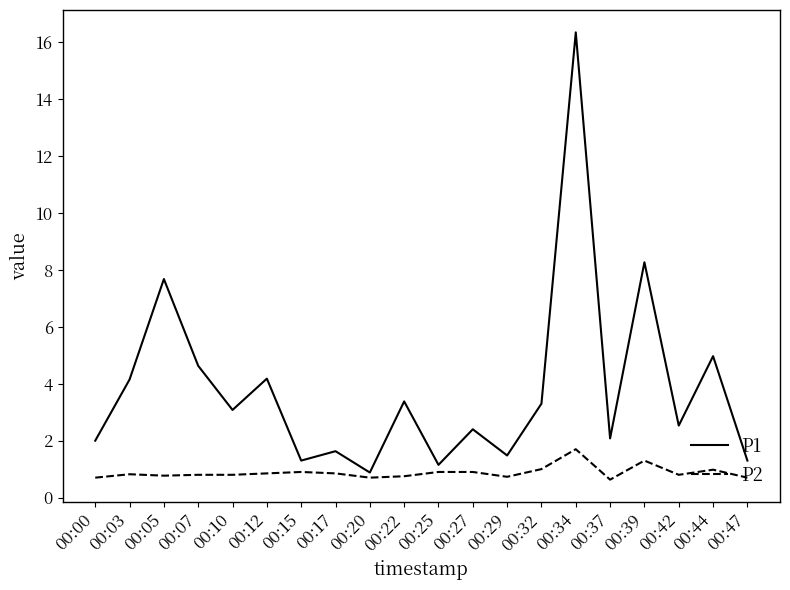

The value of P1 at 00:20 is 1.5. True or false?

False